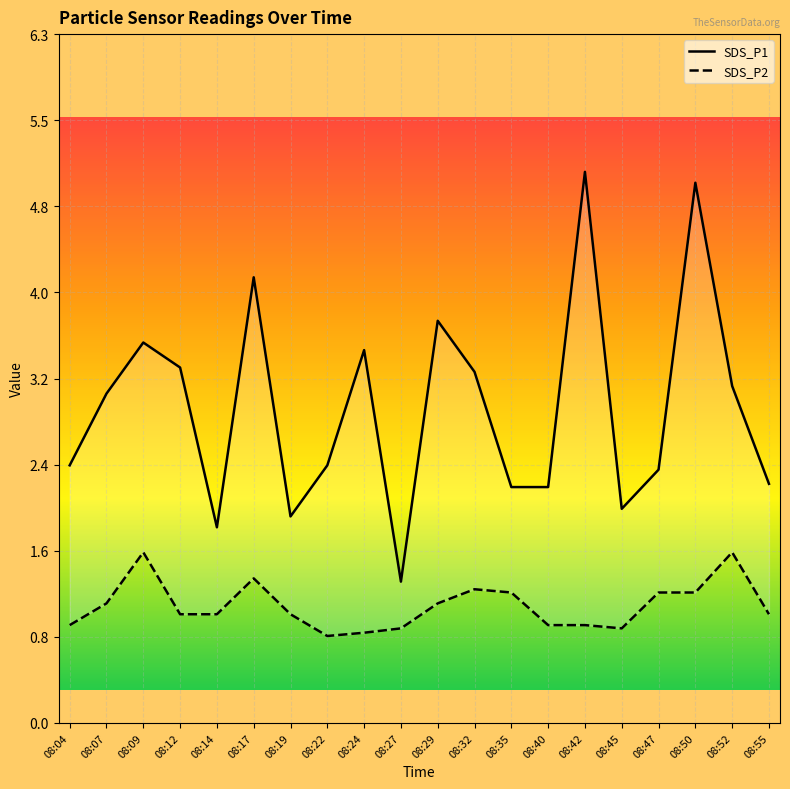

How many series are shown in this chart?

2